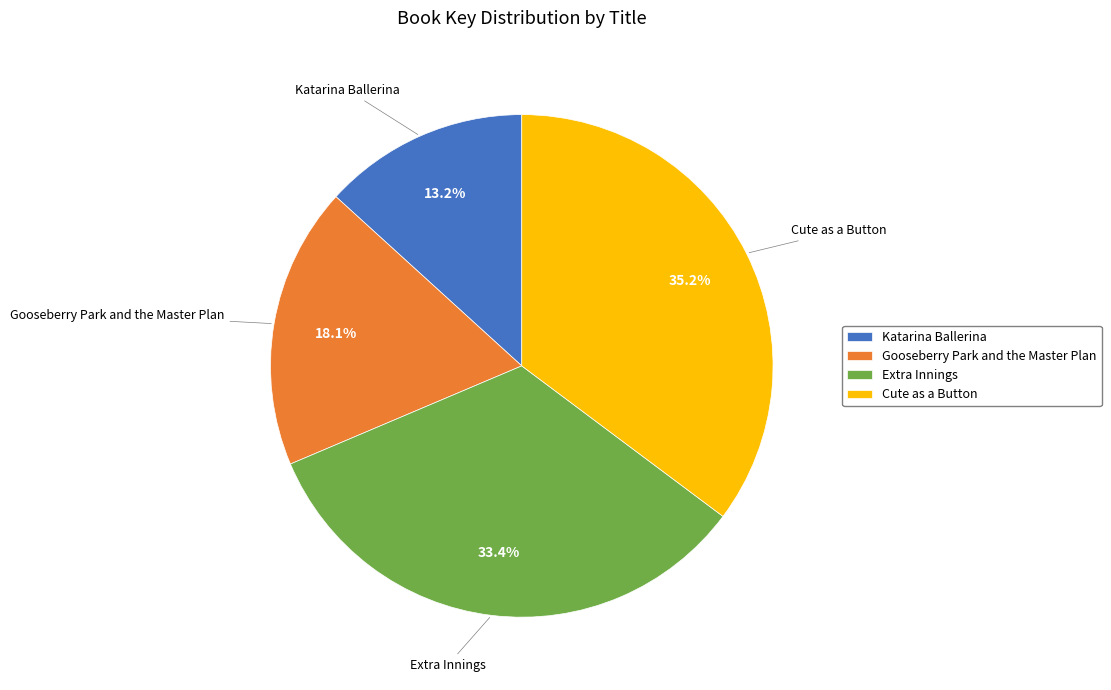

How many slices are in this pie chart?

4